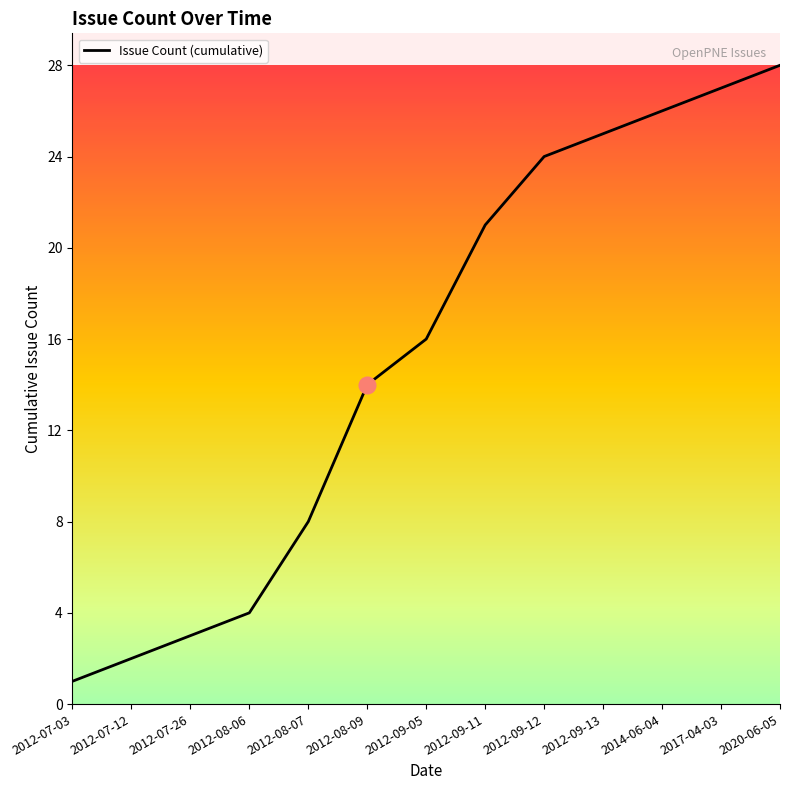

Where is the data nearest to the value 14?

2012-08-09